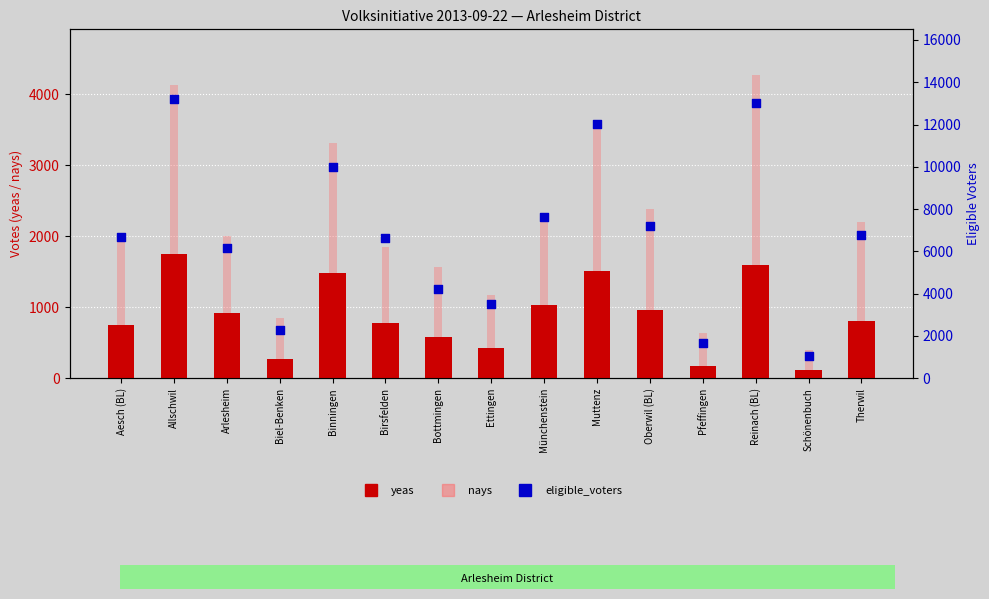

What are all the series names shown in the legend?

yeas, nays, eligible_voters